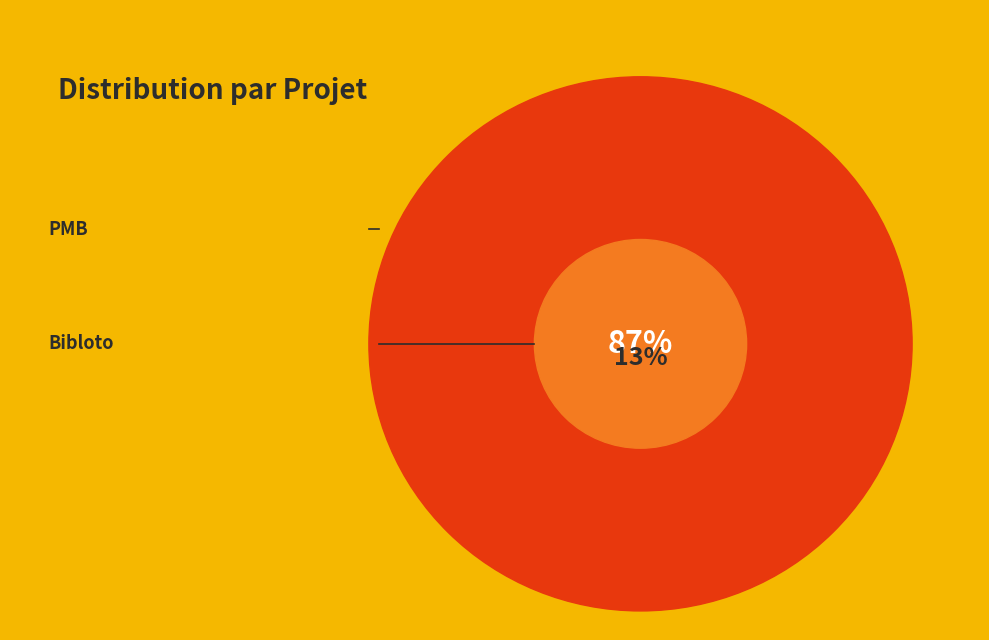

The PMB slice represents 87% of the pie. True or false?

True